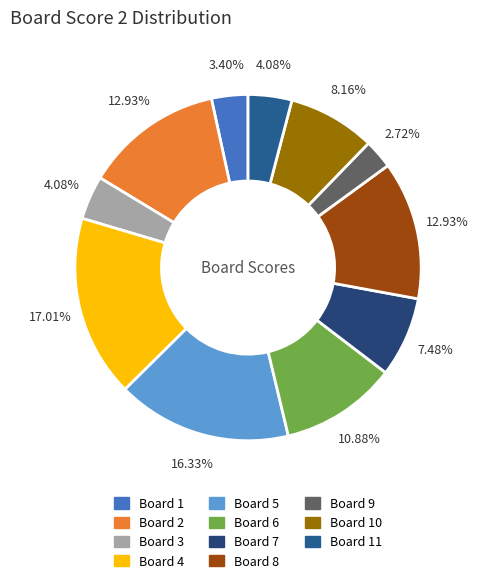

Which category has the biggest portion of the pie?

Board 4